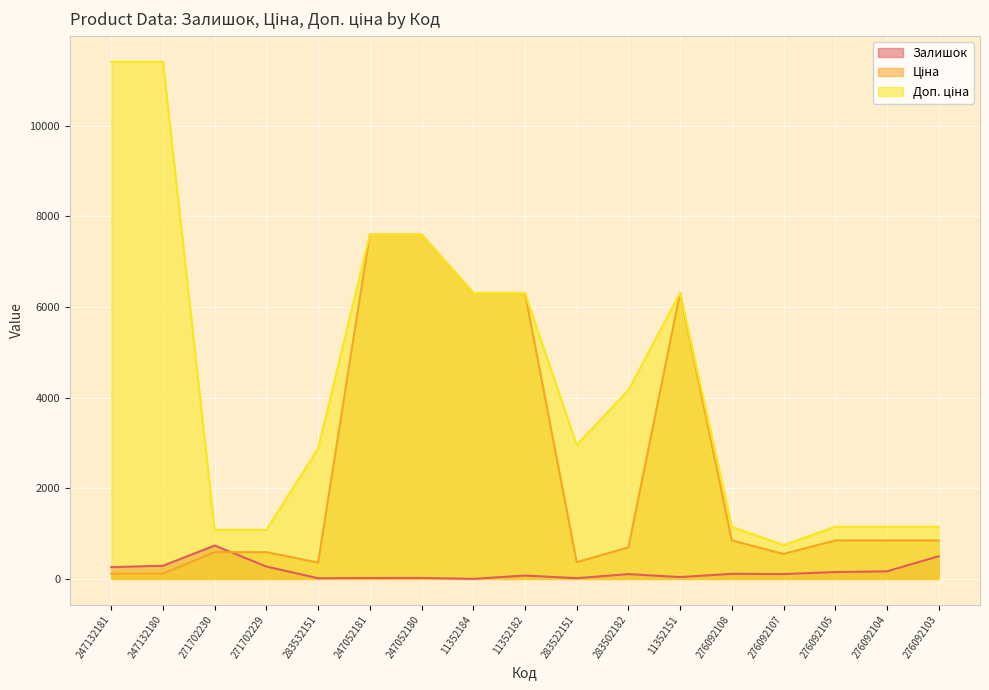

Is it true that Залишок equals 30.5 at 247052181?

False